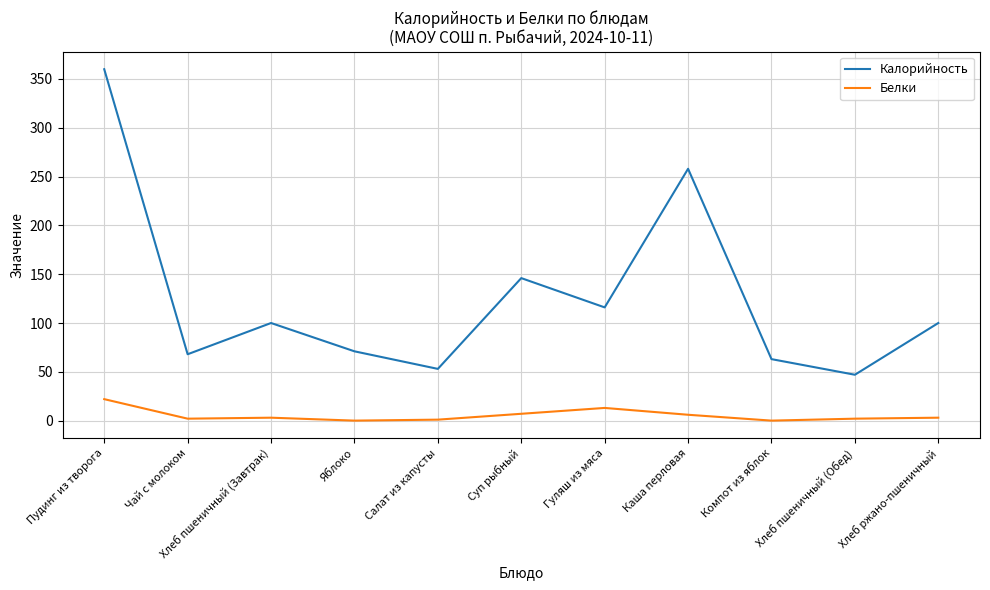

What value does the Белки series have at Суп рыбный?

7